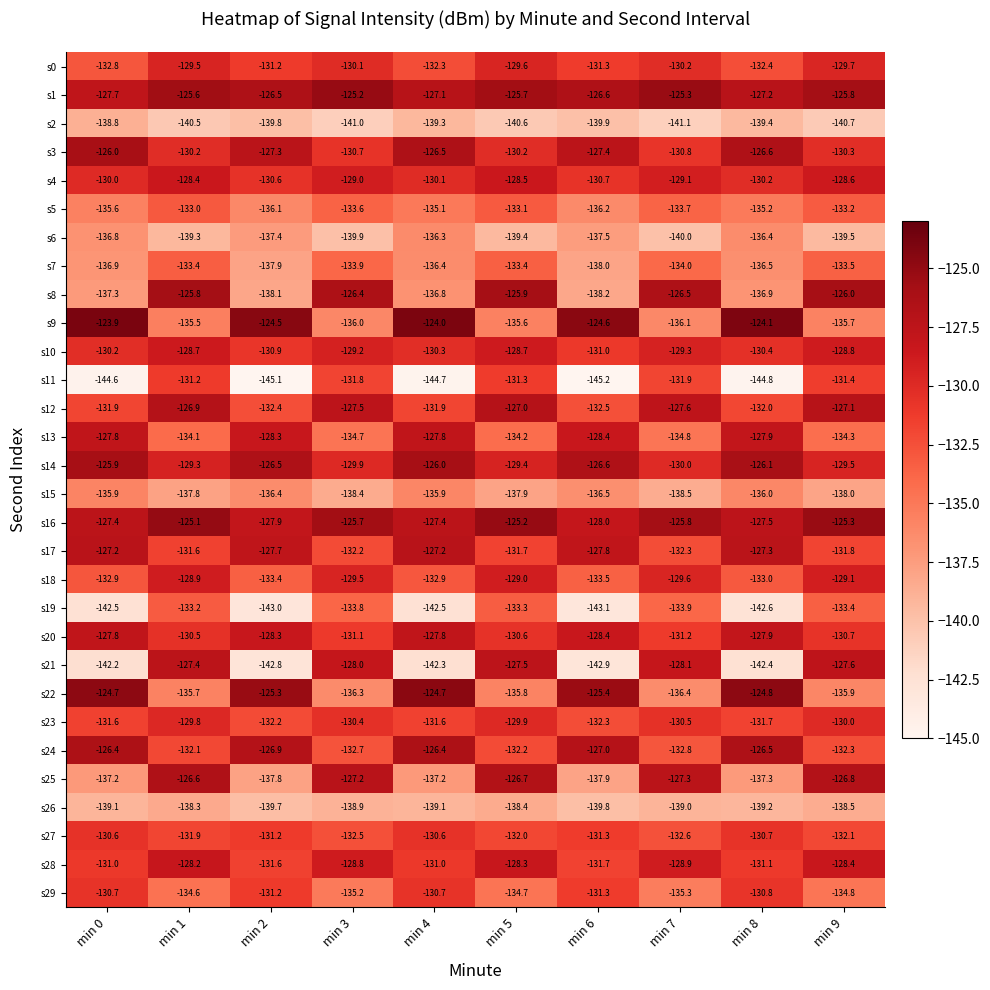

At which category is the sum across all series the highest?

min 1